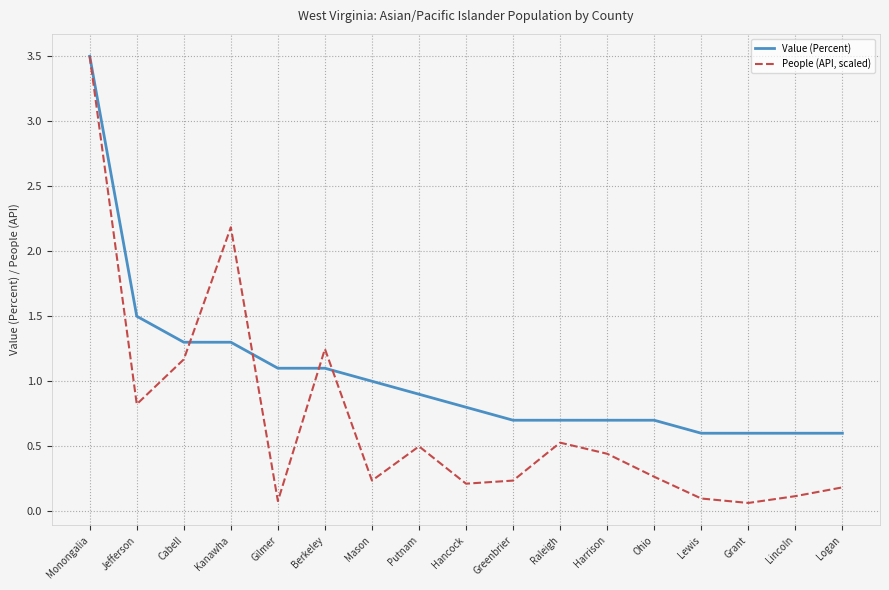

True or false: People (API, scaled) has more than 1 points higher than both neighbors.

True